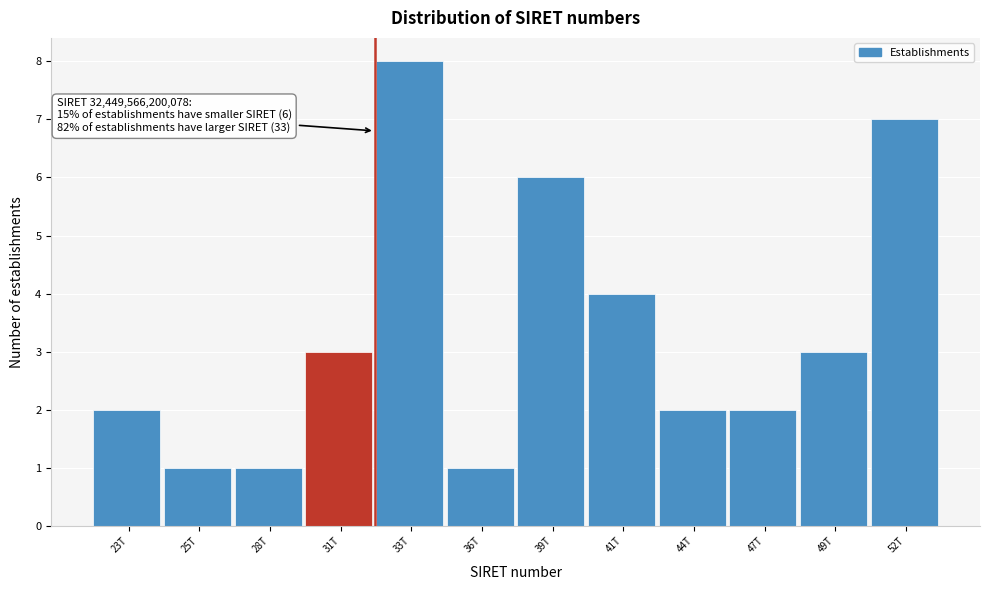

Reading left to right, extract all data points from this chart.

23T=2	25T=1	28T=1	31T=3	33T=8	36T=1	39T=6	41T=4	44T=2	47T=2	49T=3	52T=7